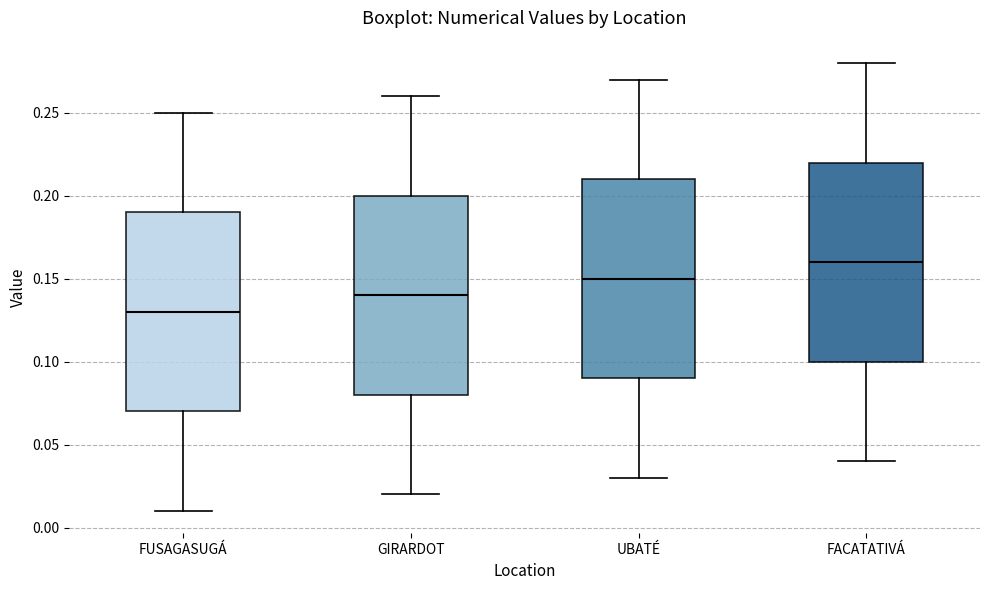

Where is the upper edge of the box for FACATATIVÁ on the y-axis? The values are not printed on the chart, so give them approximately, as read against the axis.

0.22